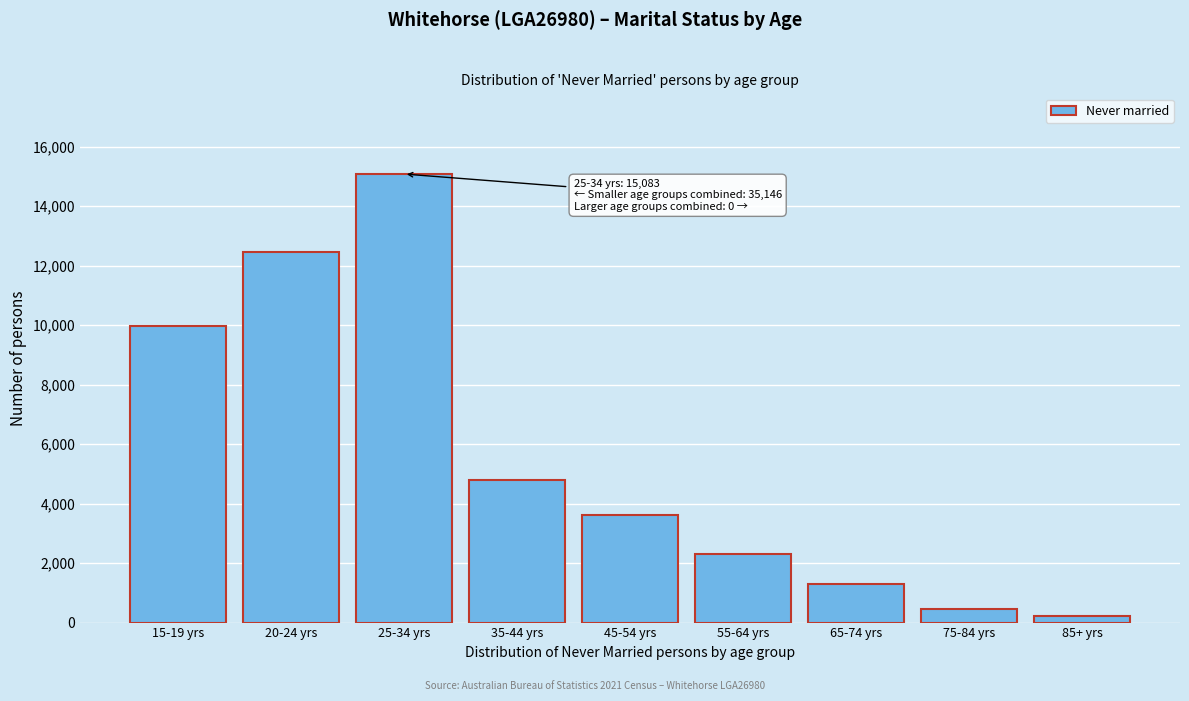

Reading left to right, list all the values displayed in this chart.

15-19 yrs=9979	20-24 yrs=12461	25-34 yrs=15083	35-44 yrs=4799	45-54 yrs=3613	55-64 yrs=2319	65-74 yrs=1282	75-84 yrs=472	85+ yrs=221